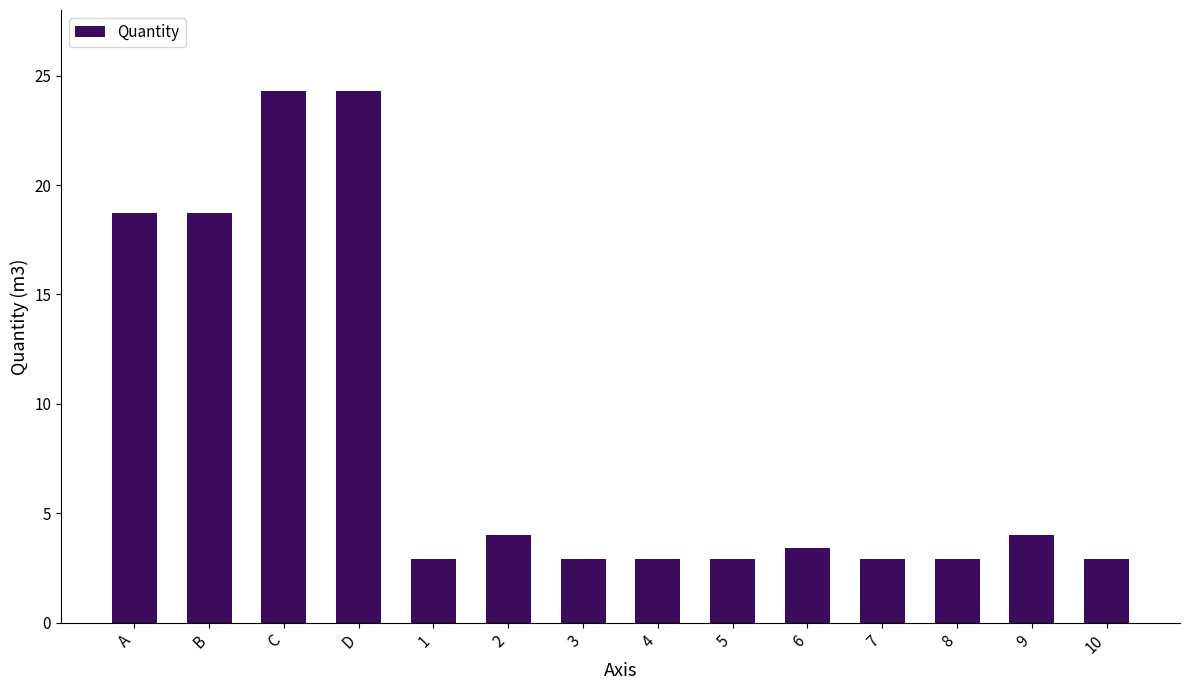

What is the greatest value displayed?

24.3